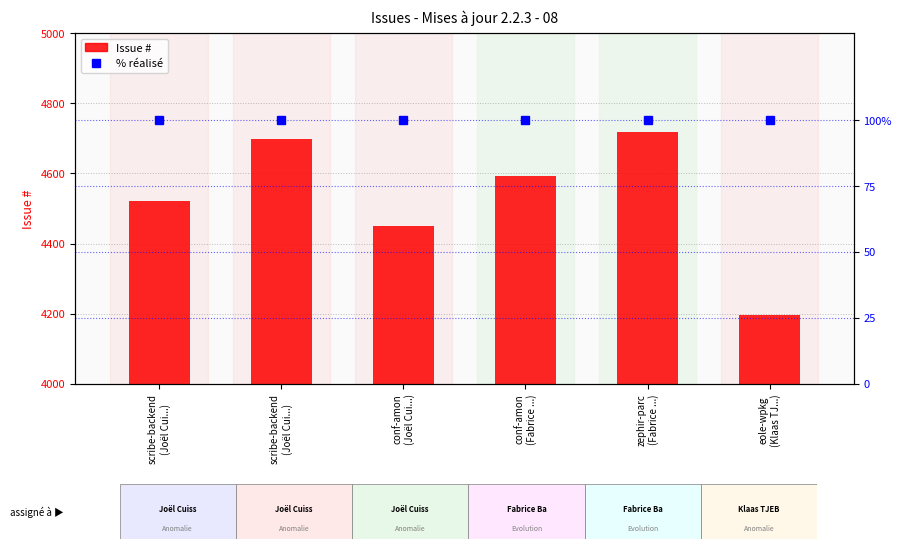

Which series has the largest range (max minus min)?

Issue #